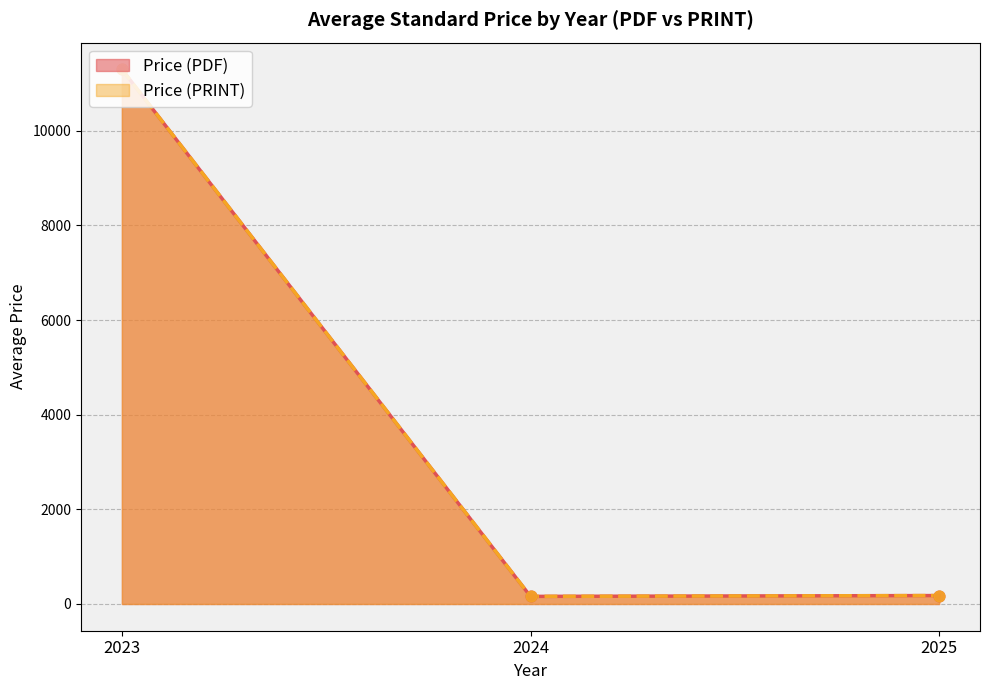

Is the value of Price (PDF) at 2025 greater than the value of Price (PRINT) at 2024?

Yes